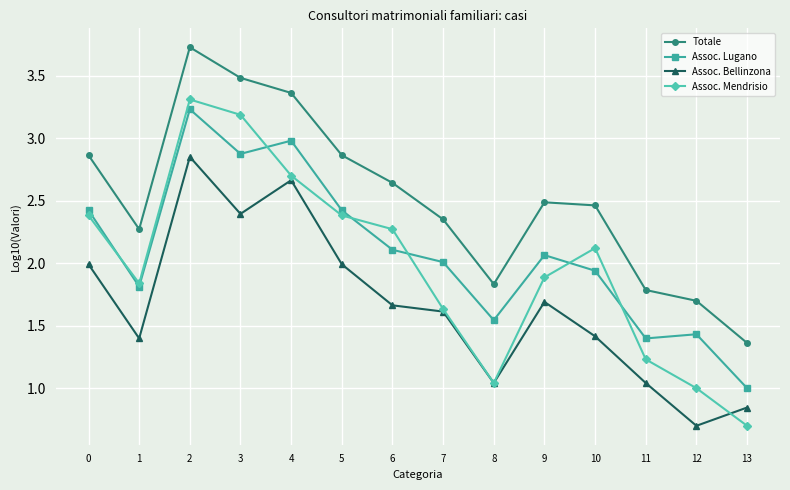

At 10, list the series in order from smallest to largest.

Assoc. Bellinzona, Assoc. Lugano, Assoc. Mendrisio, Totale